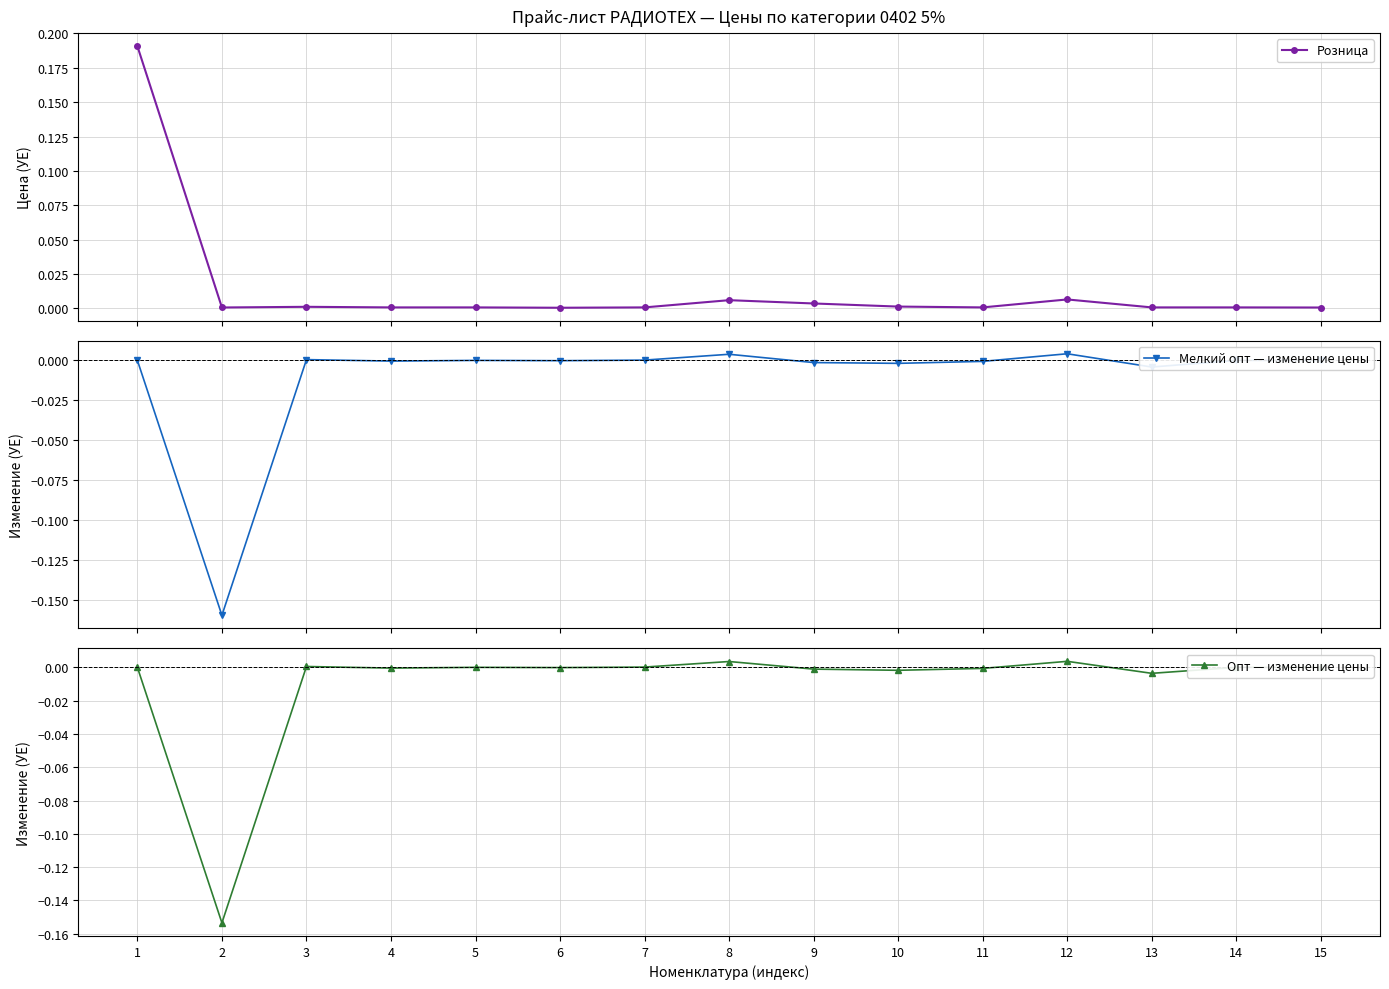

How many positive values does the Мелкий опт — изменение цены series have?

4